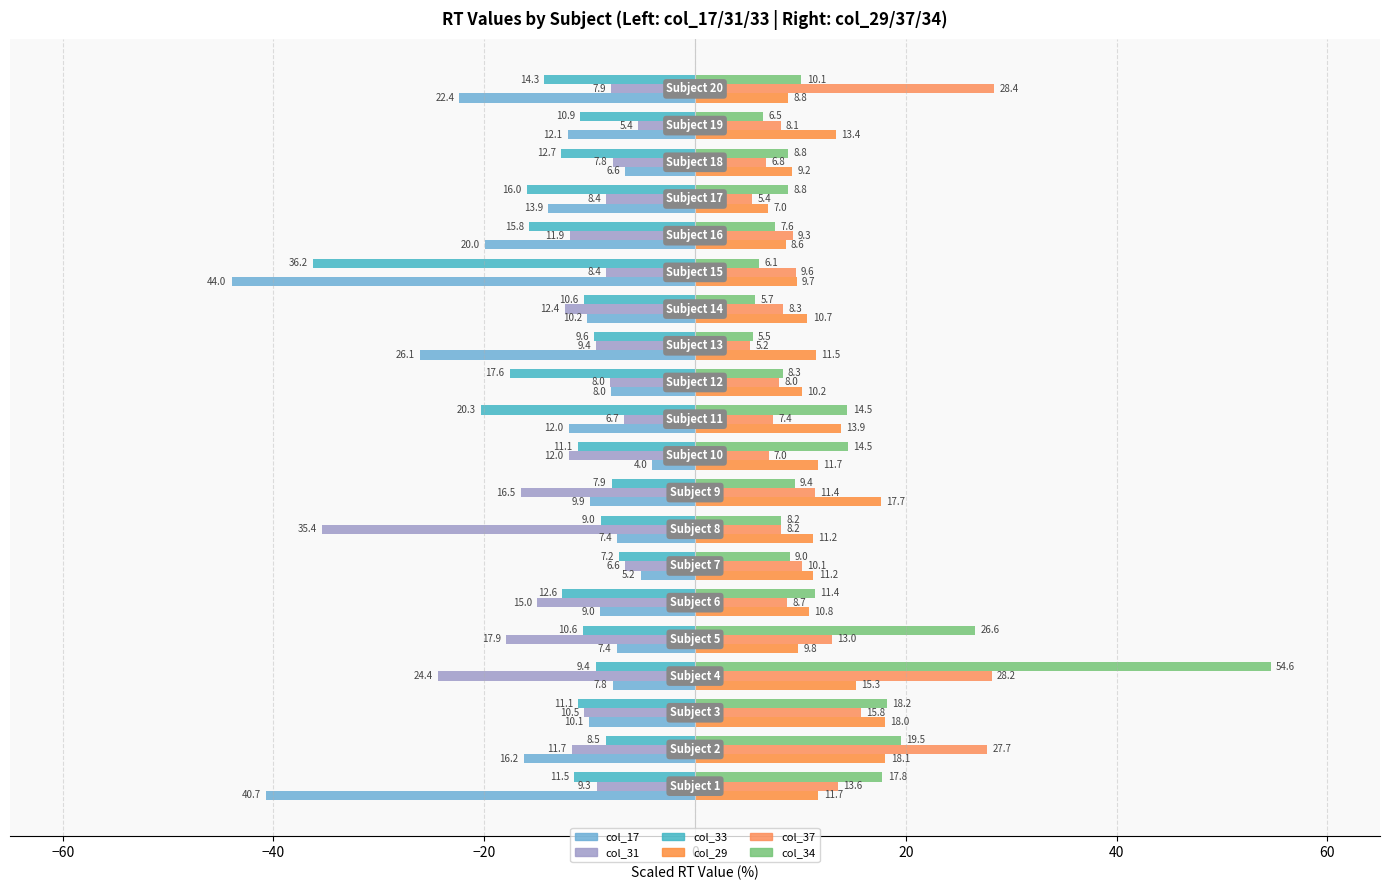

How many data points in col_33 are above -11?

9